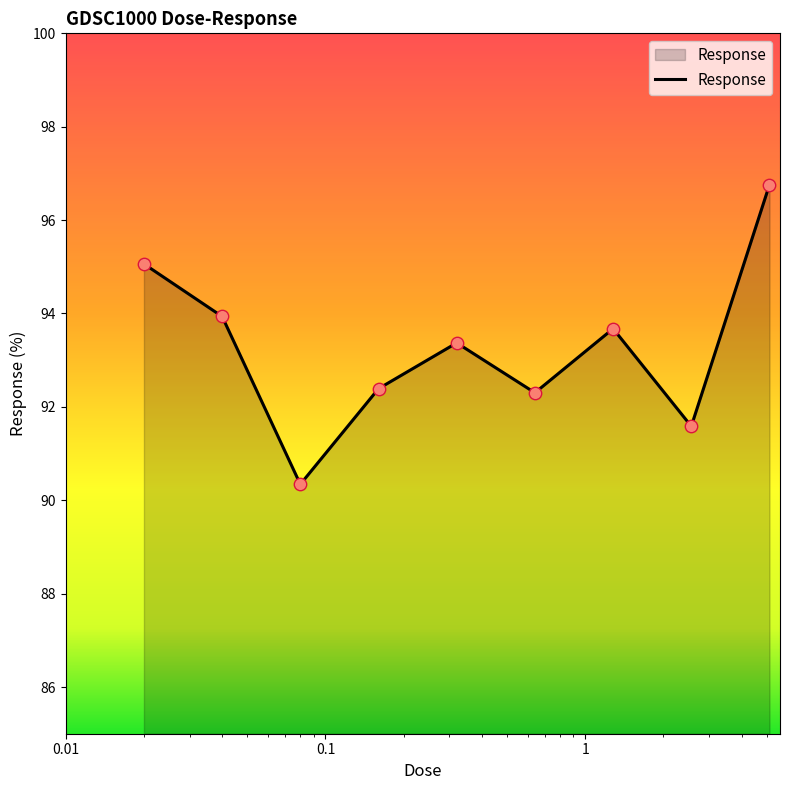

What is the greatest value displayed?

96.8